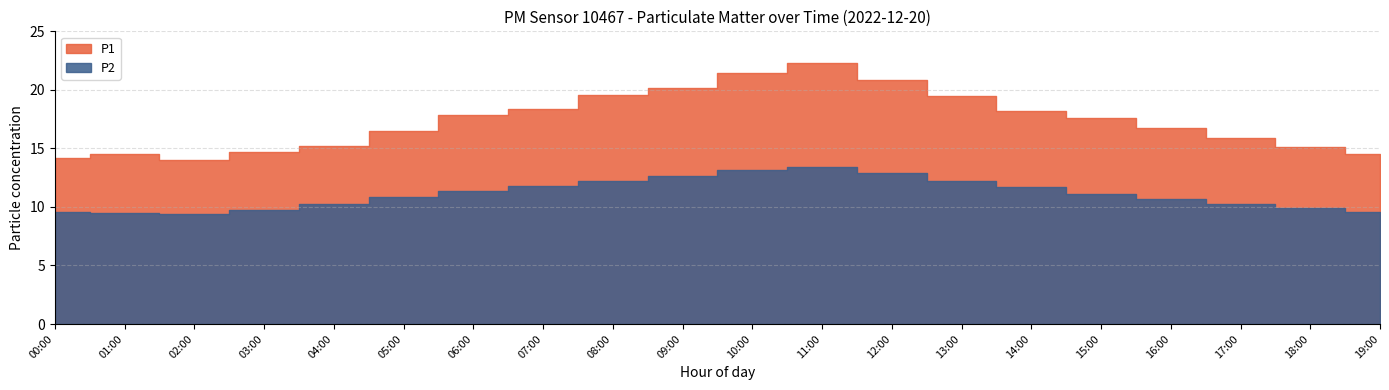

Is the value of P1 at 00:00 greater than the value of P2 at 15:00?

Yes